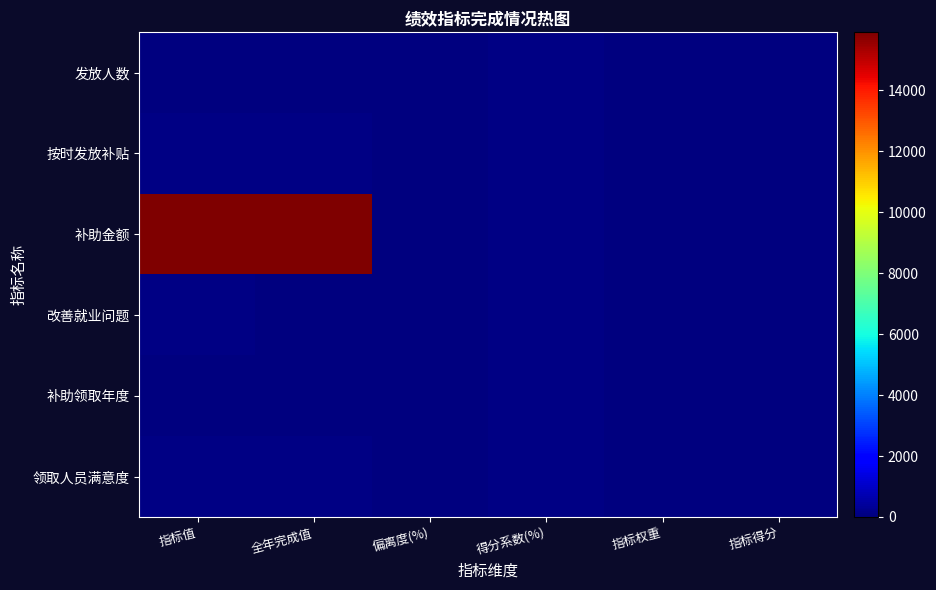

At how many categories does at least one series exceed 2267?

2